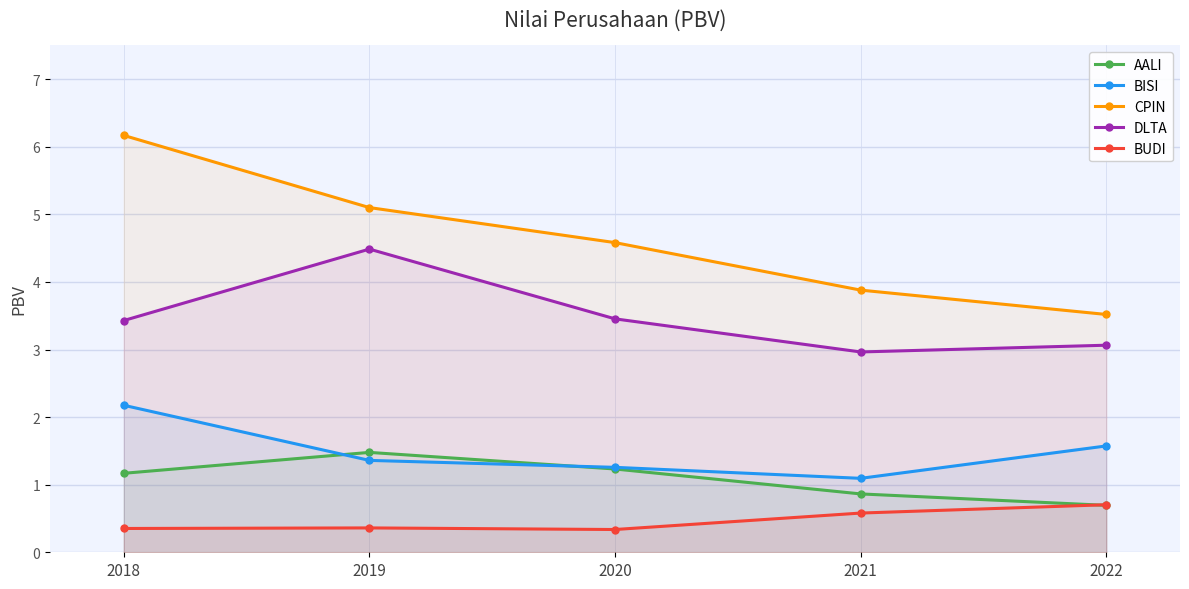

How many categories are shown in the chart?

5